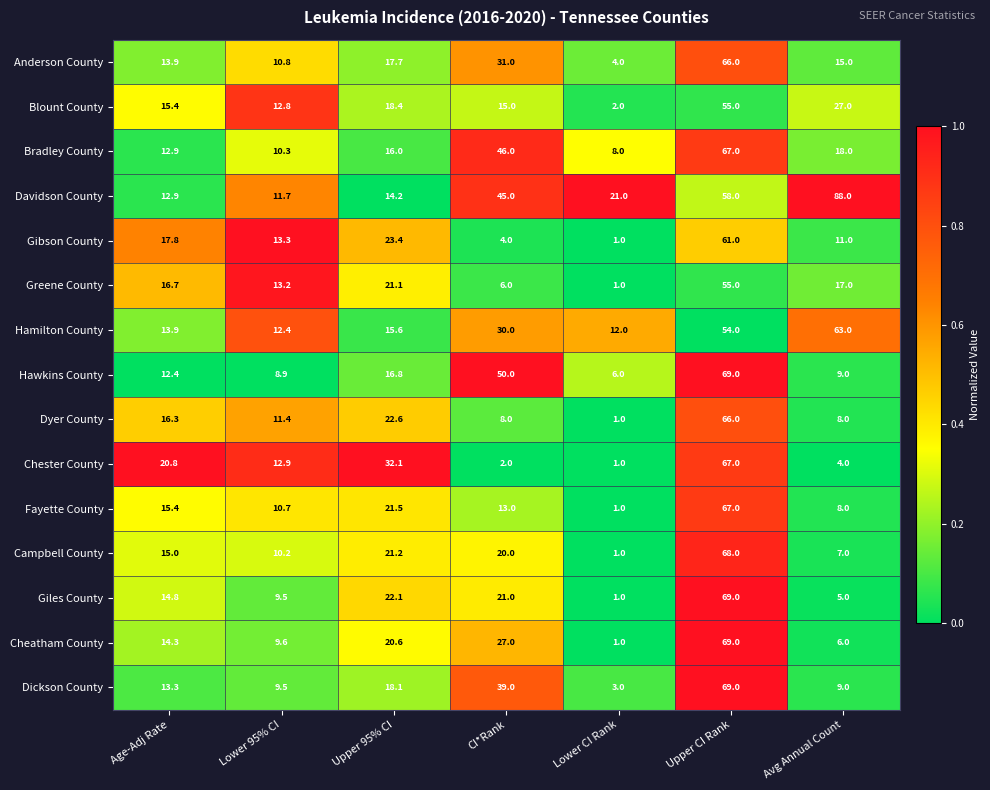

What is the difference between the maximum and minimum values in the Dickson County series?

66.0